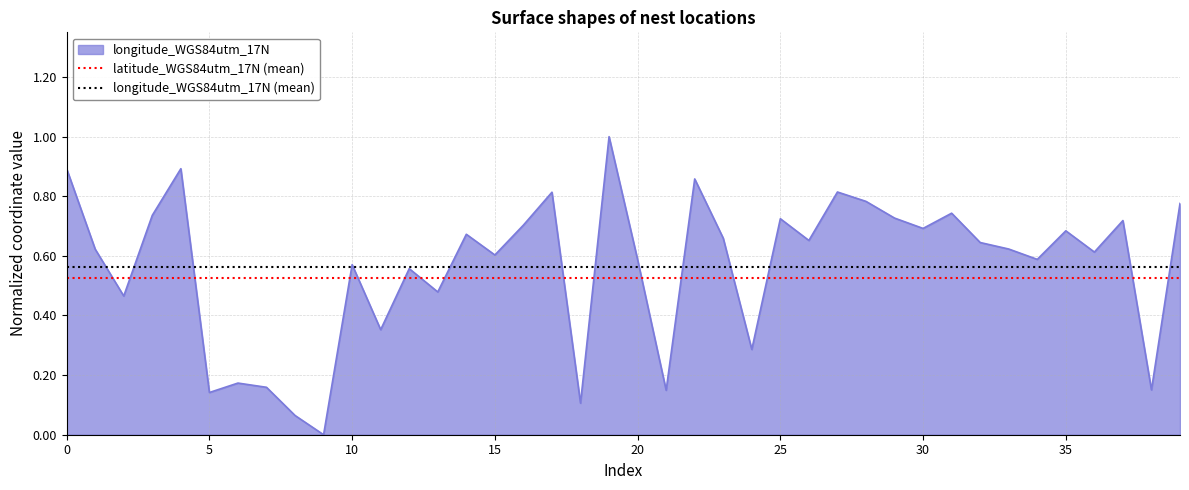

Which series has the largest range (max minus min)?

longitude_WGS84utm_17N